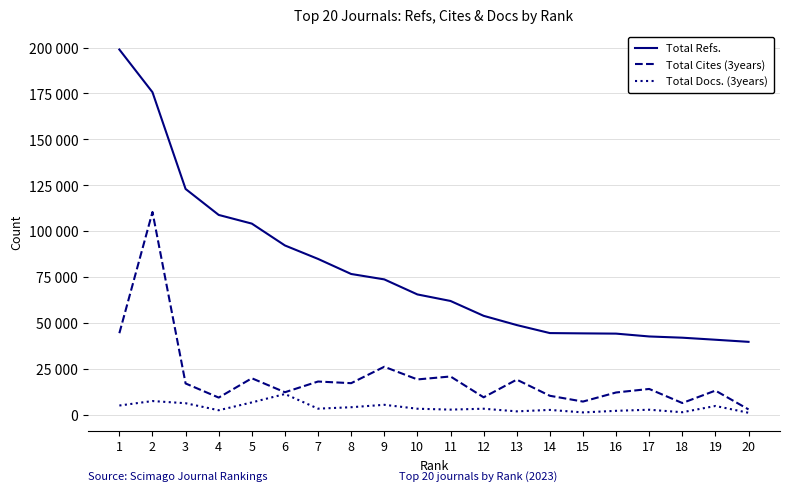

Where is Total Refs. nearest to the value 119327?

3